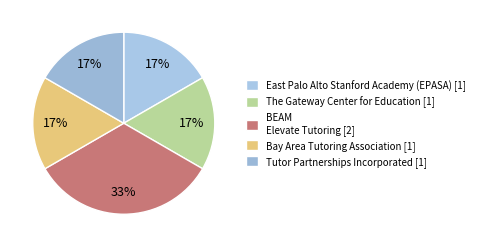

Is there any slice that represents more than half of the pie?

No